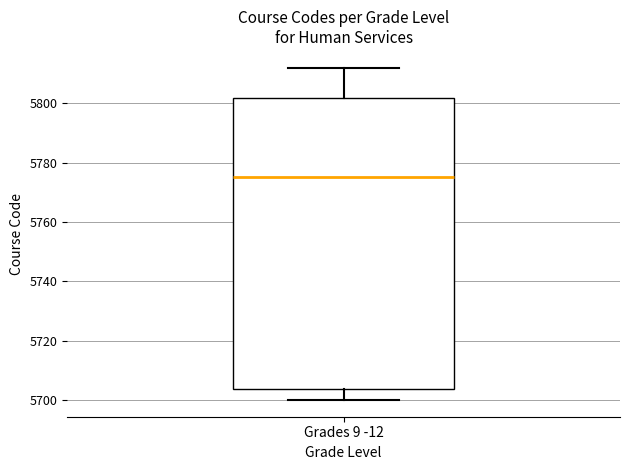

Where does the median line of the box for Grades 9 -12 sit on the y-axis? The values are not printed on the chart, so give them approximately, as read against the axis.

5776